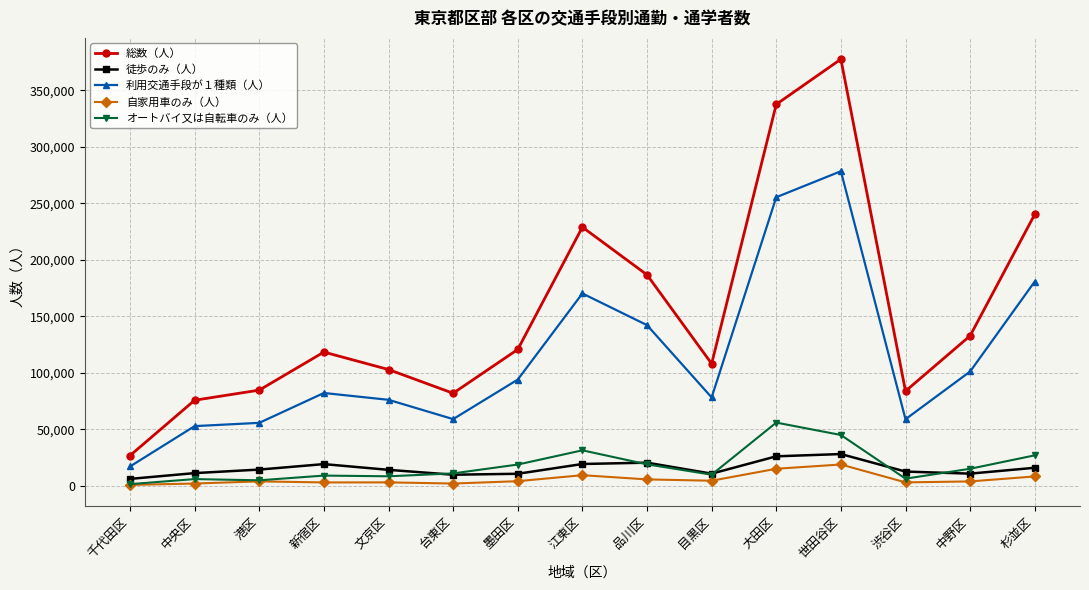

At which category is the sum across all series the highest?

世田谷区